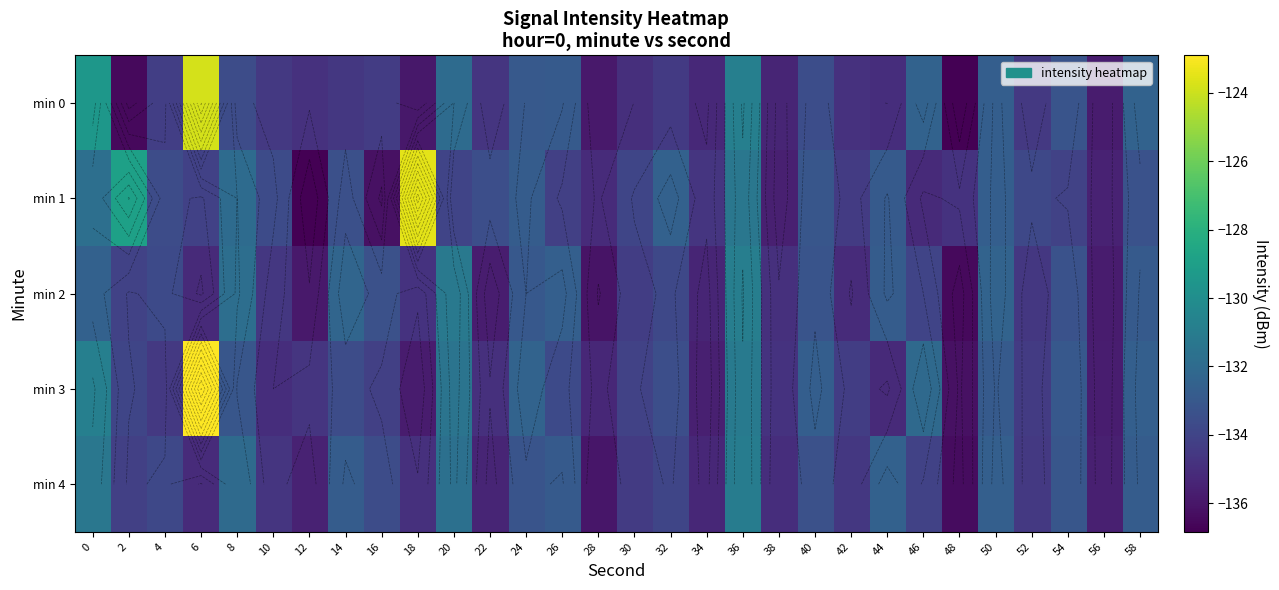

What is the difference between the maximum and minimum values in the min 3 series?

13.3